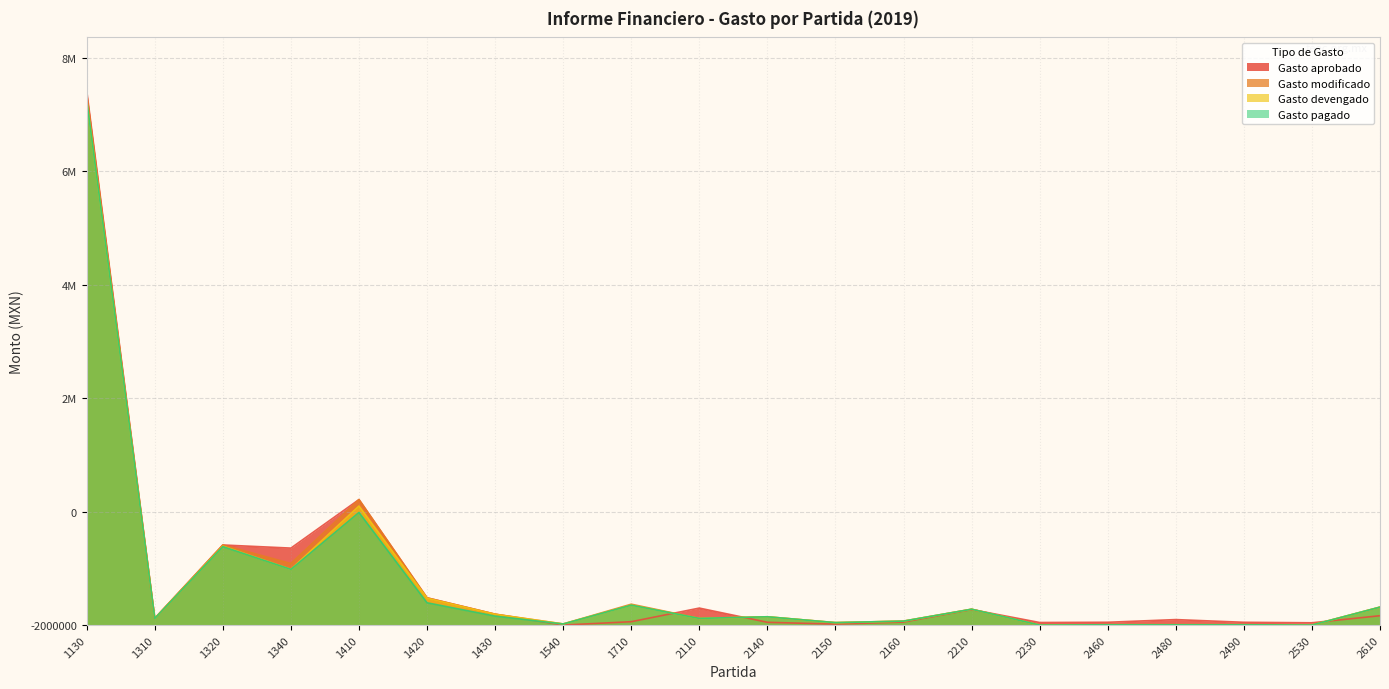

In Gasto modificado, how many points are higher than both neighbors (excluding endpoints)?

6